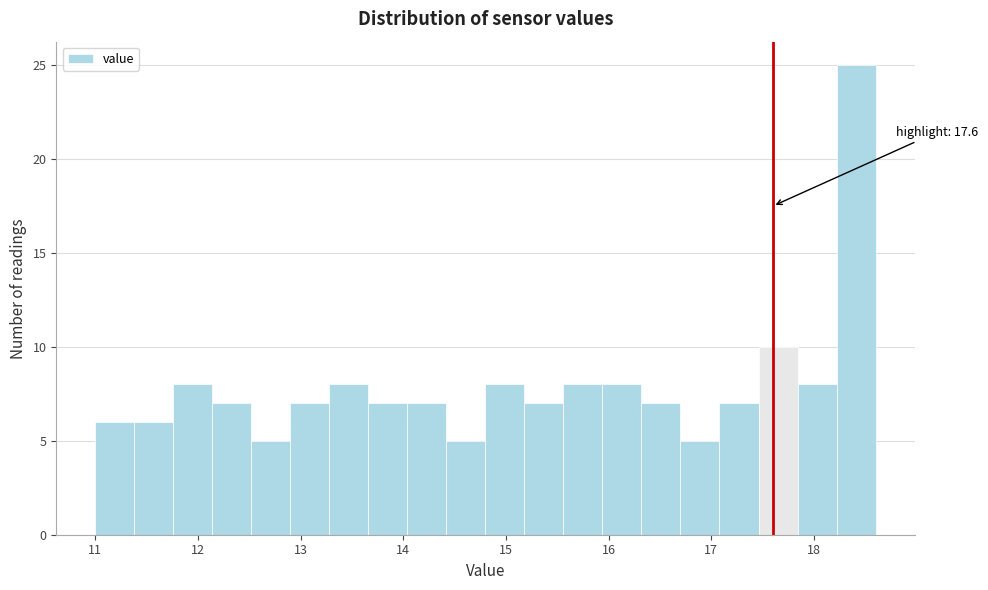

Read against the x-axis, roughly where is the centre of the tallest bar?

18.4